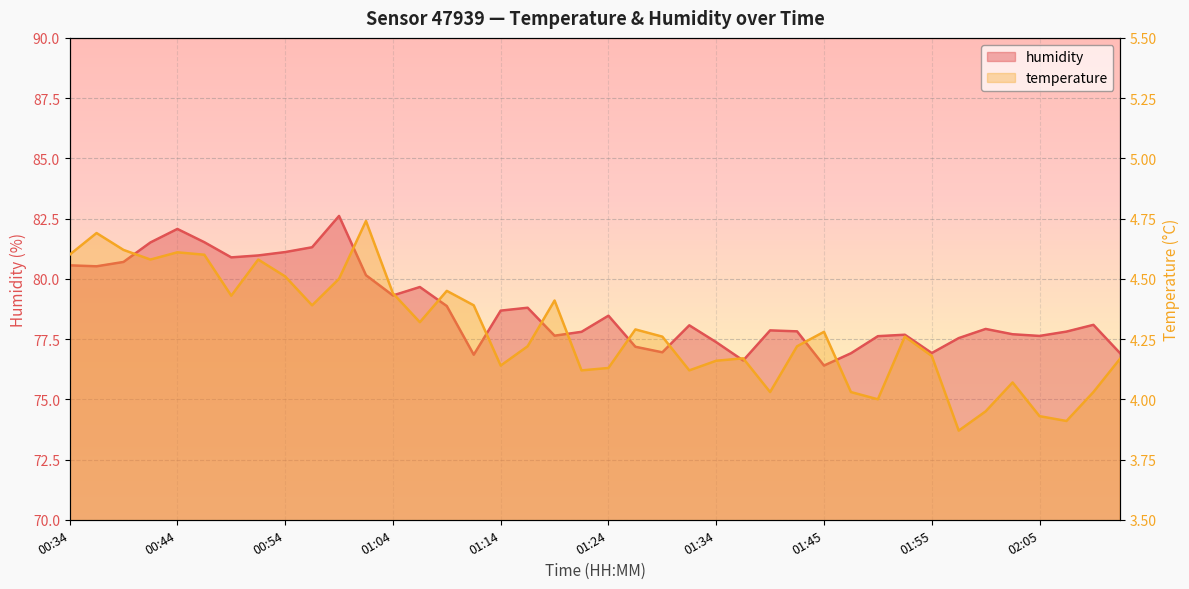

What is the label of the 40th point from the left?

02:13